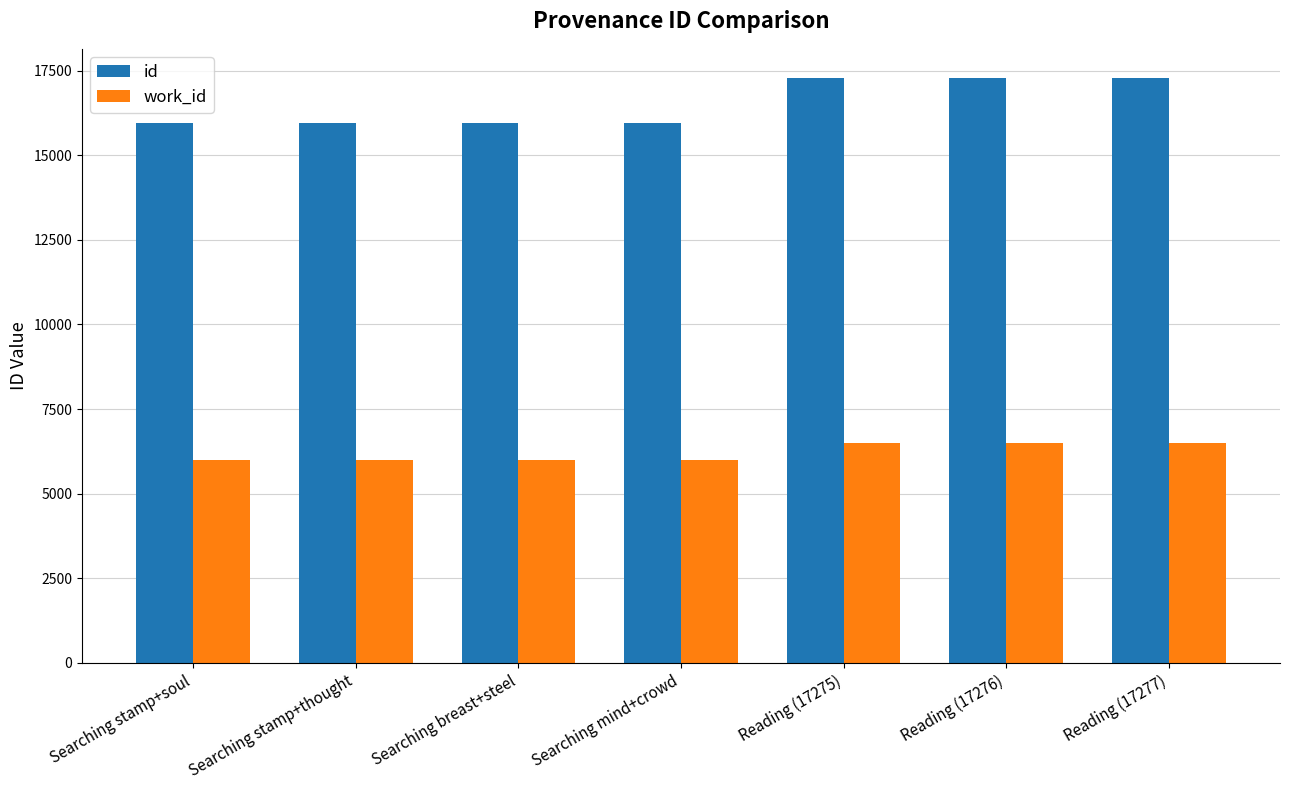

What is the sum of the id values at Searching mind+crowd and Reading (17276)?

33236